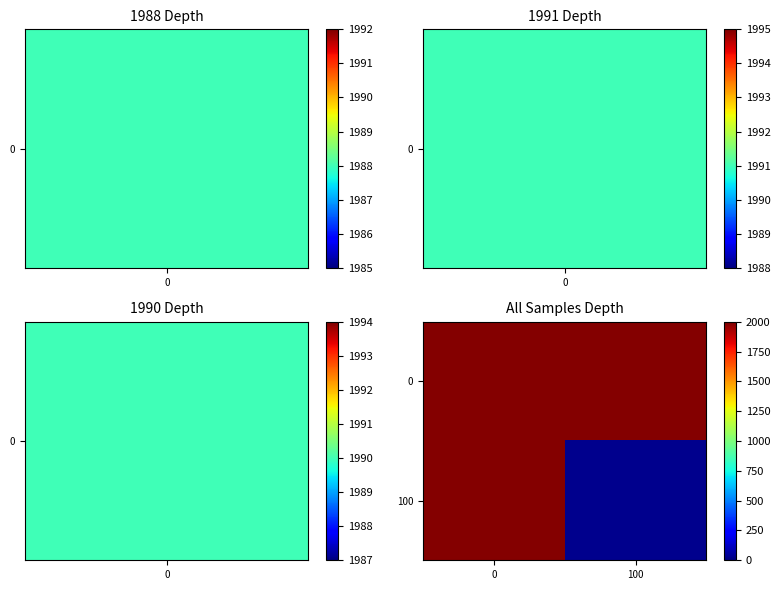

List the series in order of their overall mean, highest first.

0, 100